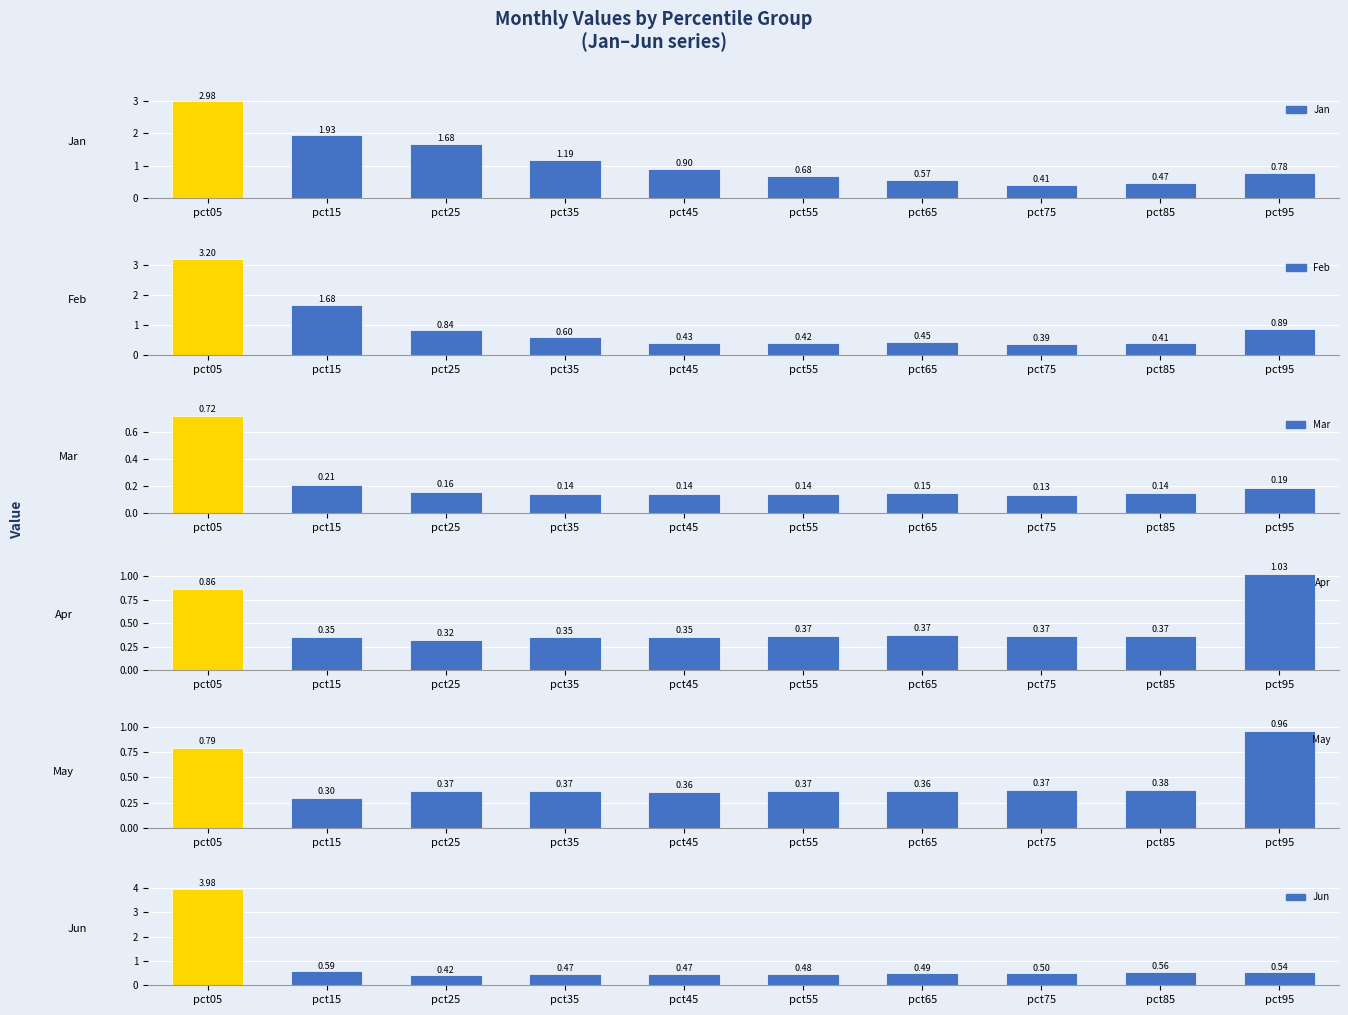

Reading left to right, what are all the values shown in this chart?

Jan: pct05=3.0	pct15=1.9	pct25=1.7	pct35=1.2	pct45=0.9	pct55=0.7	pct65=0.6	pct75=0.4	pct85=0.5	pct95=0.8
Feb: pct05=3.2	pct15=1.7	pct25=0.8	pct35=0.6	pct45=0.4	pct55=0.4	pct65=0.5	pct75=0.4	pct85=0.4	pct95=0.9
Mar: pct05=0.7	pct15=0.2	pct25=0.2	pct35=0.1	pct45=0.1	pct55=0.1	pct65=0.1	pct75=0.1	pct85=0.1	pct95=0.2
Apr: pct05=0.9	pct15=0.4	pct25=0.3	pct35=0.3	pct45=0.3	pct55=0.4	pct65=0.4	pct75=0.4	pct85=0.4	pct95=1.0
May: pct05=0.8	pct15=0.3	pct25=0.4	pct35=0.4	pct45=0.4	pct55=0.4	pct65=0.4	pct75=0.4	pct85=0.4	pct95=1.0
Jun: pct05=4.0	pct15=0.6	pct25=0.4	pct35=0.5	pct45=0.5	pct55=0.5	pct65=0.5	pct75=0.5	pct85=0.6	pct95=0.5